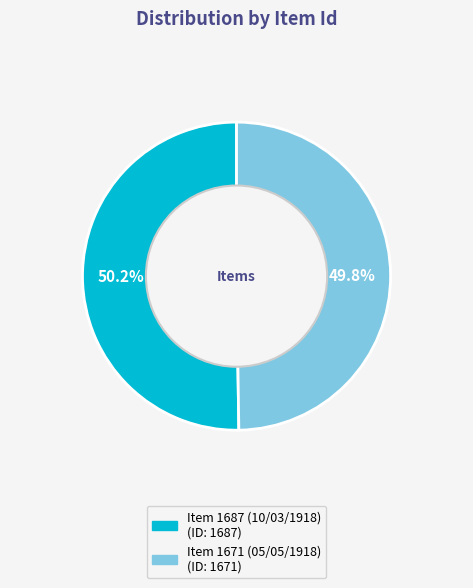

How many segments does this pie chart have?

2